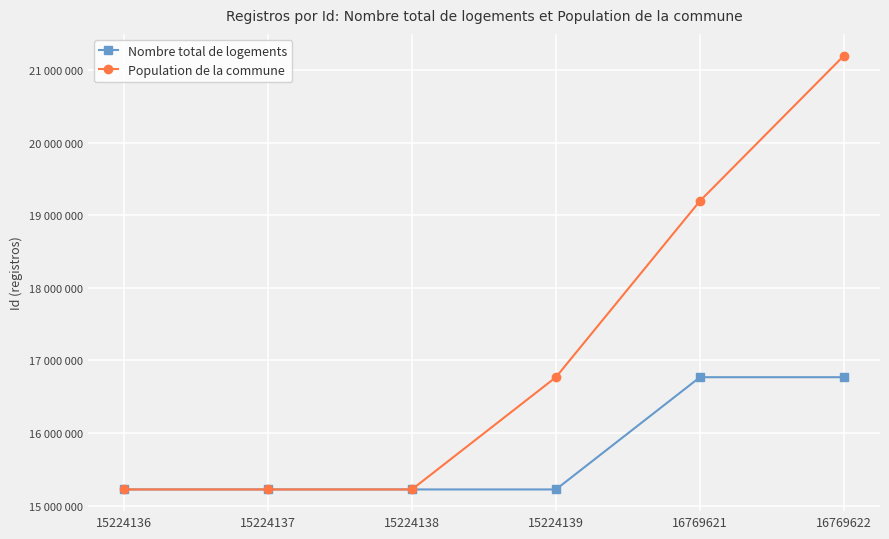

Rank the series by their average value, from highest to lowest.

Population de la commune, Nombre total de logements